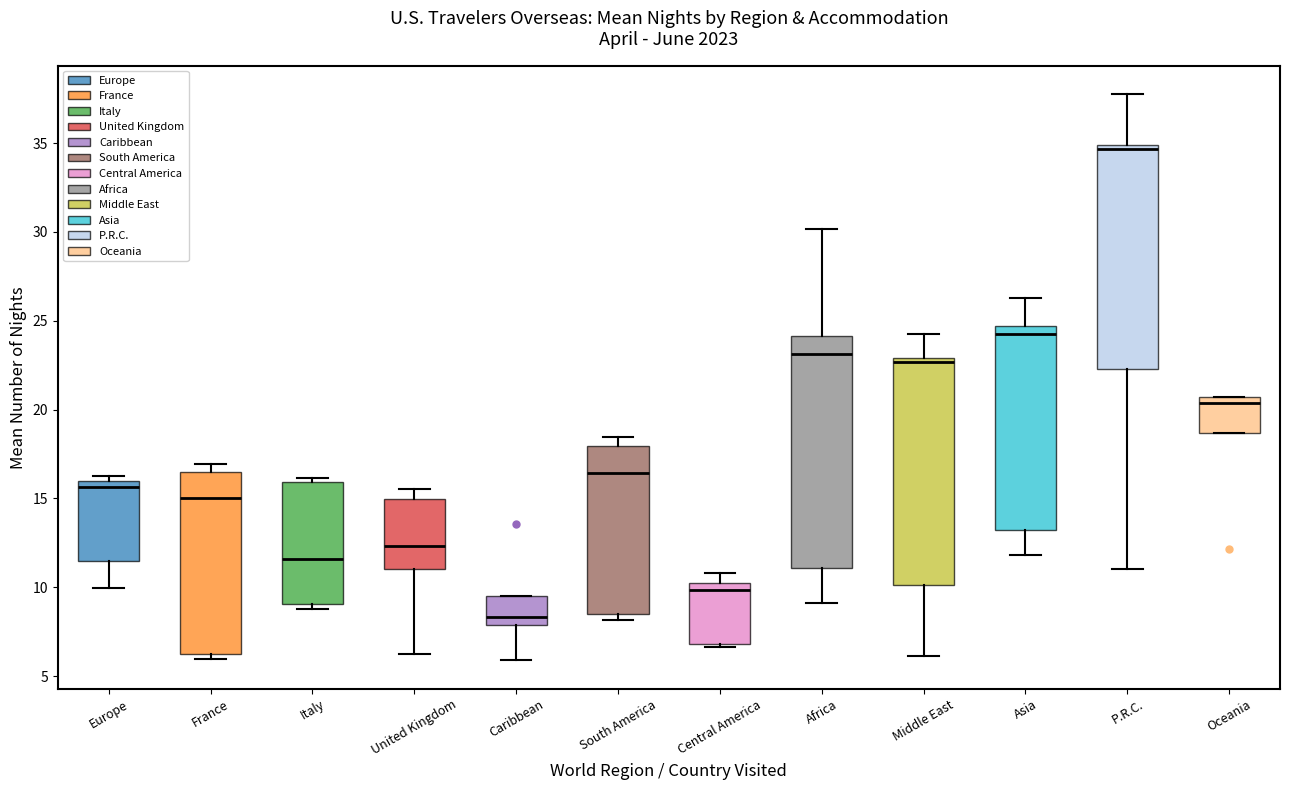

Where does the upper whisker of the box for Africa end on the y-axis? The values are not printed on the chart, so give them approximately, as read against the axis.

30.0